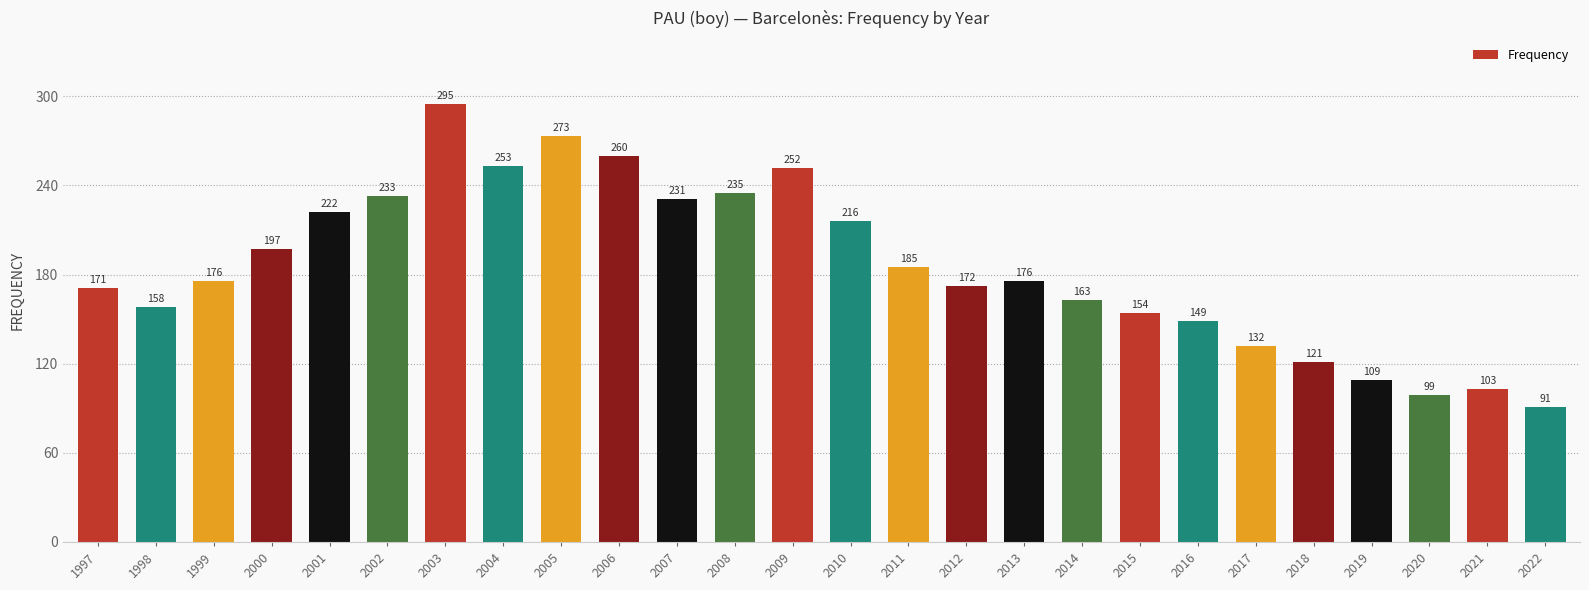

What is the sum of all values?

4826